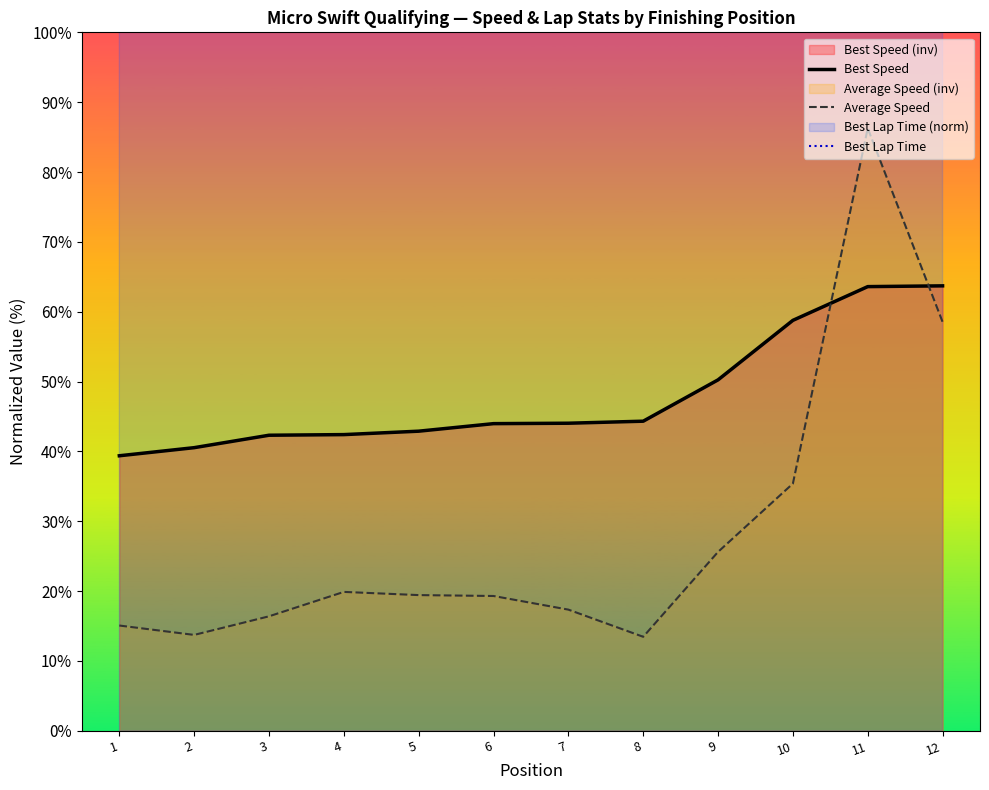

What is the approximate value of Average Speed at 3?

16.4